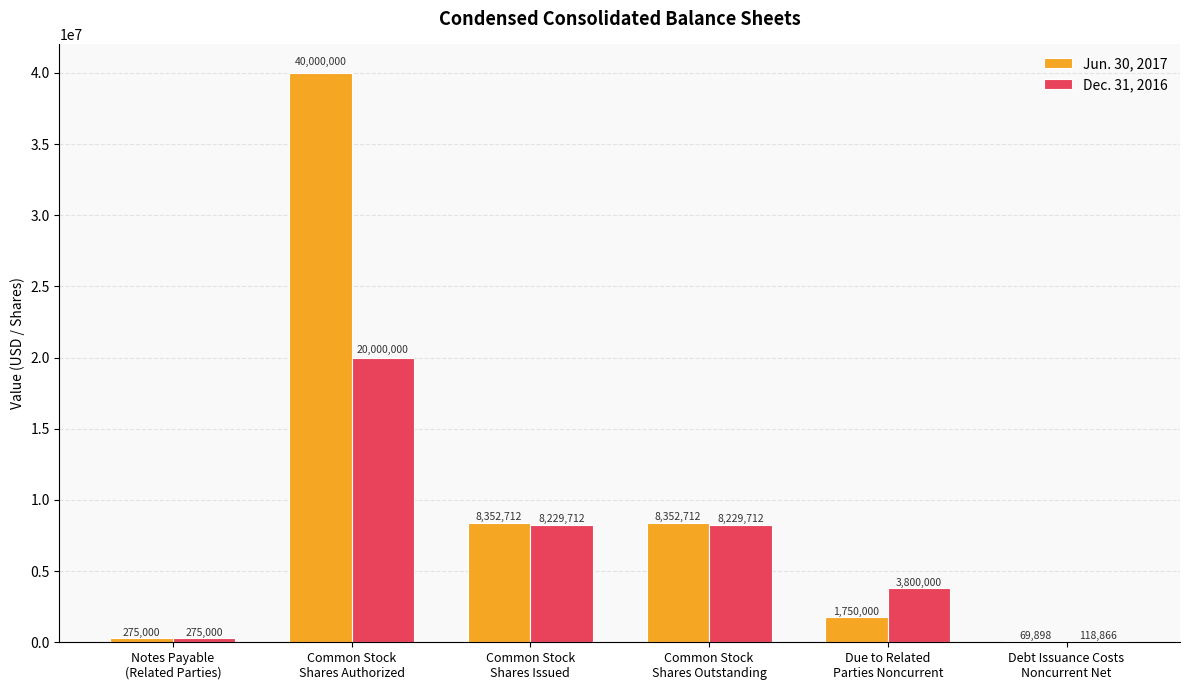

Is the value of Dec. 31, 2016 at Common Stock
Shares Outstanding greater than the value of Jun. 30, 2017 at Common Stock
Shares Outstanding?

No